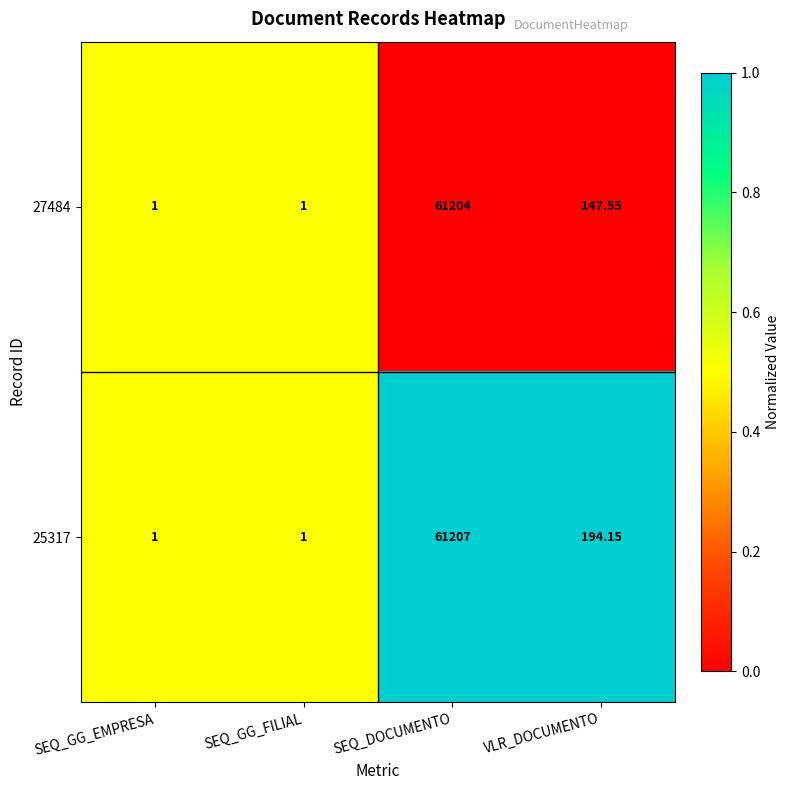

At which category is the sum across all series the highest?

SEQ_DOCUMENTO